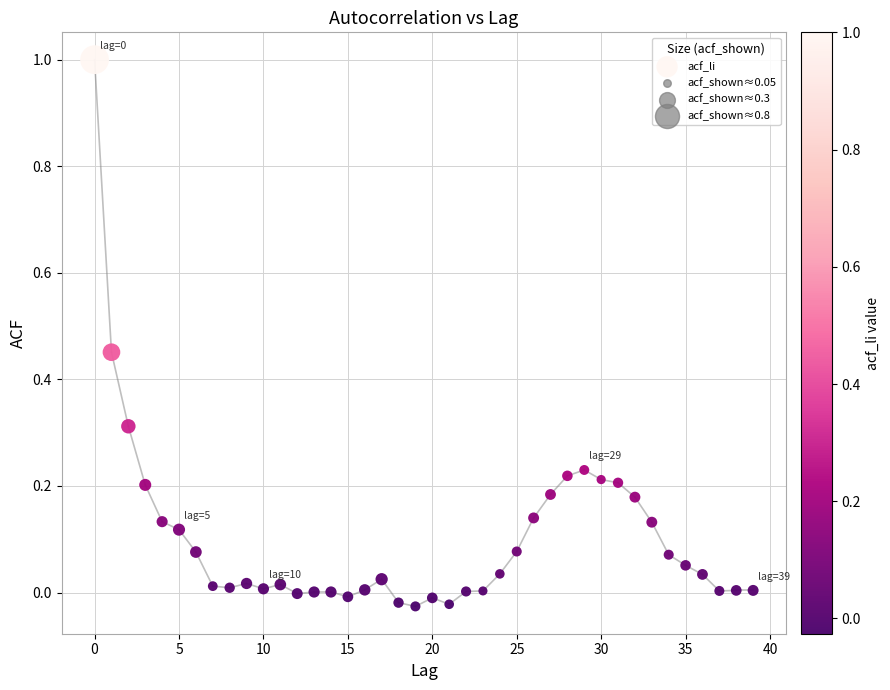

What is the range of Y values (max minus min)?

1.0